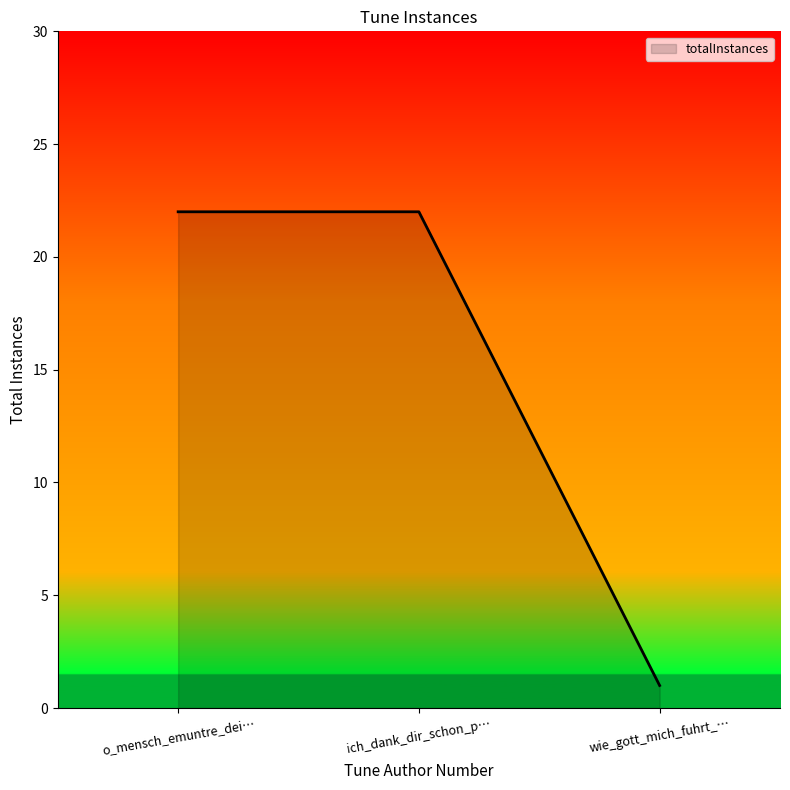

What position from the left is o_mensch_emuntre_dei…?

1